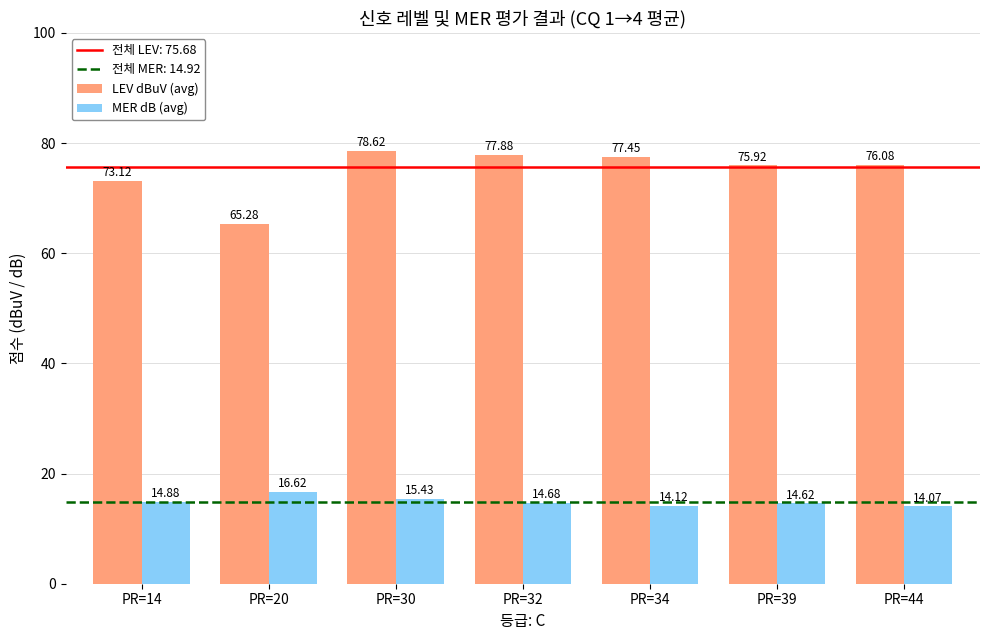

How many values in the LEV dBuV (avg) series exceed 76?

4